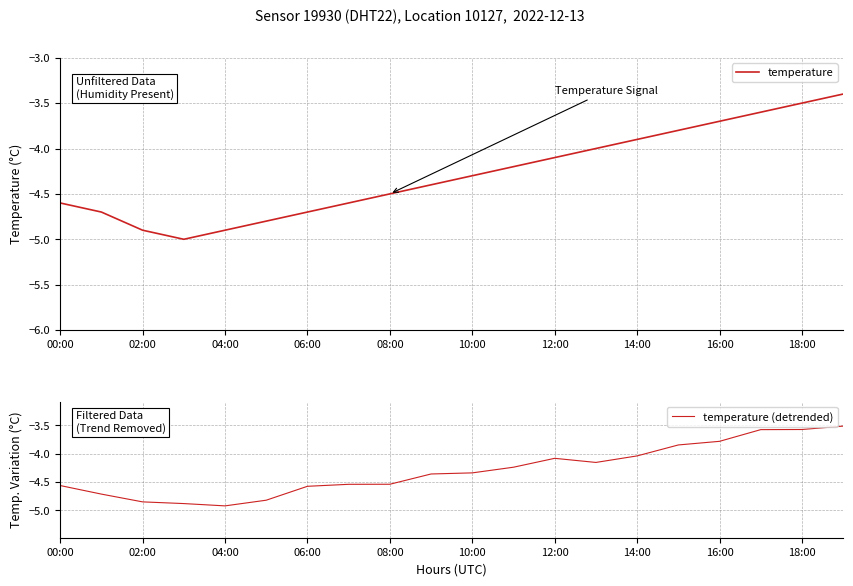

True or false: temperature has a value of -4.5 at 08:00.

True